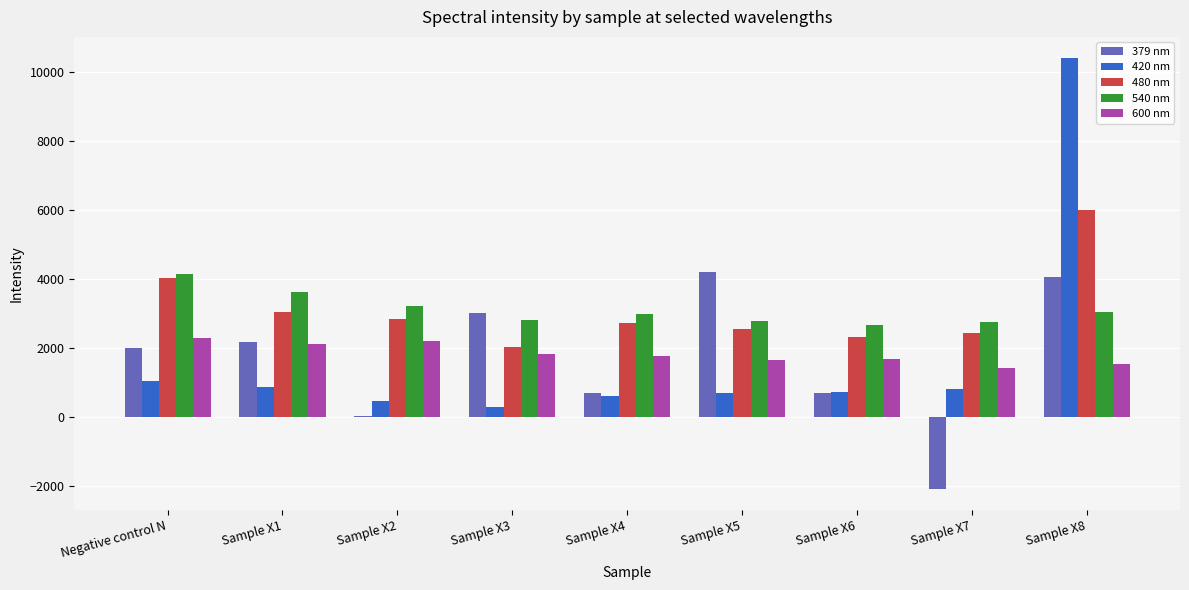

The value of 480 nm at Sample X5 is 1405. True or false?

False